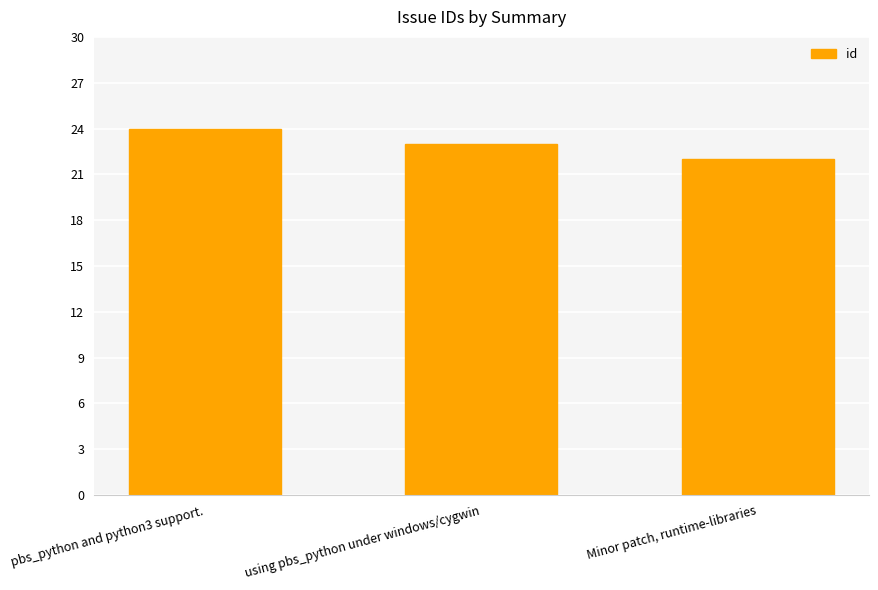

Rank the categories by value from lowest to highest.

Minor patch, runtime-libraries, using pbs_python under windows/cygwin, pbs_python and python3 support.